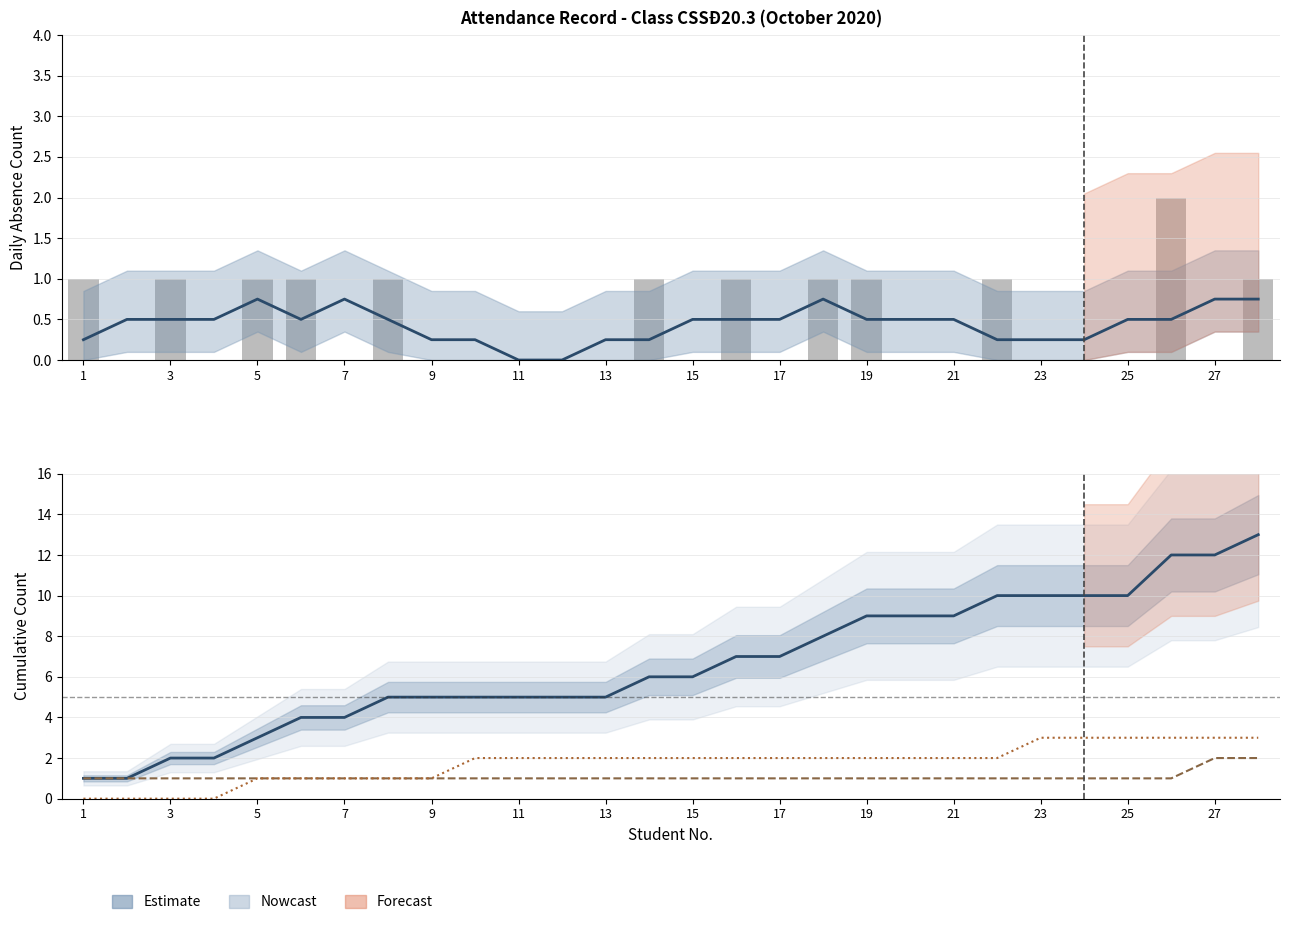

What is the label of the 26th bar from the left?

25